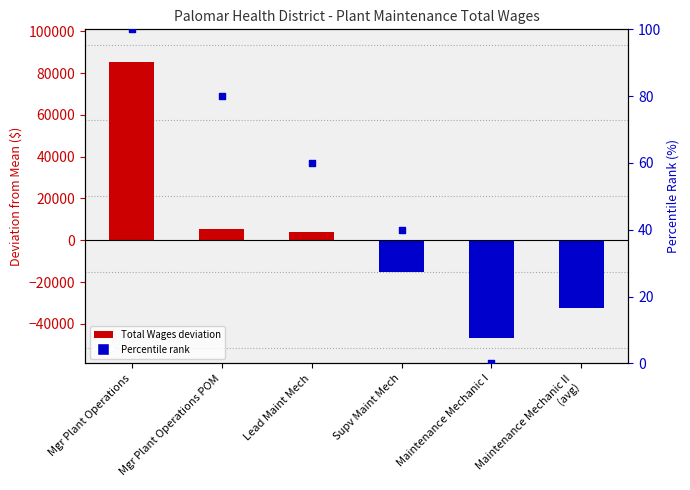

Which series has the largest total across all categories?

Percentile rank within positions